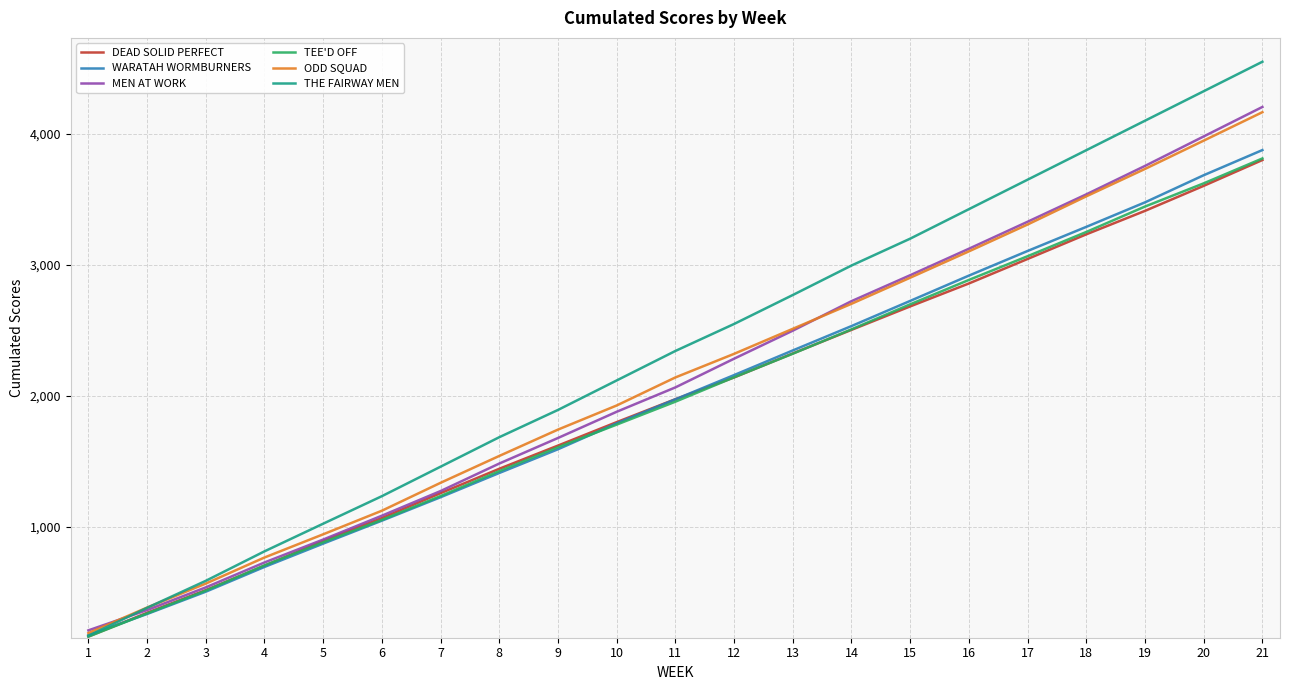

What is the spread (max minus min) of values at 18?

642